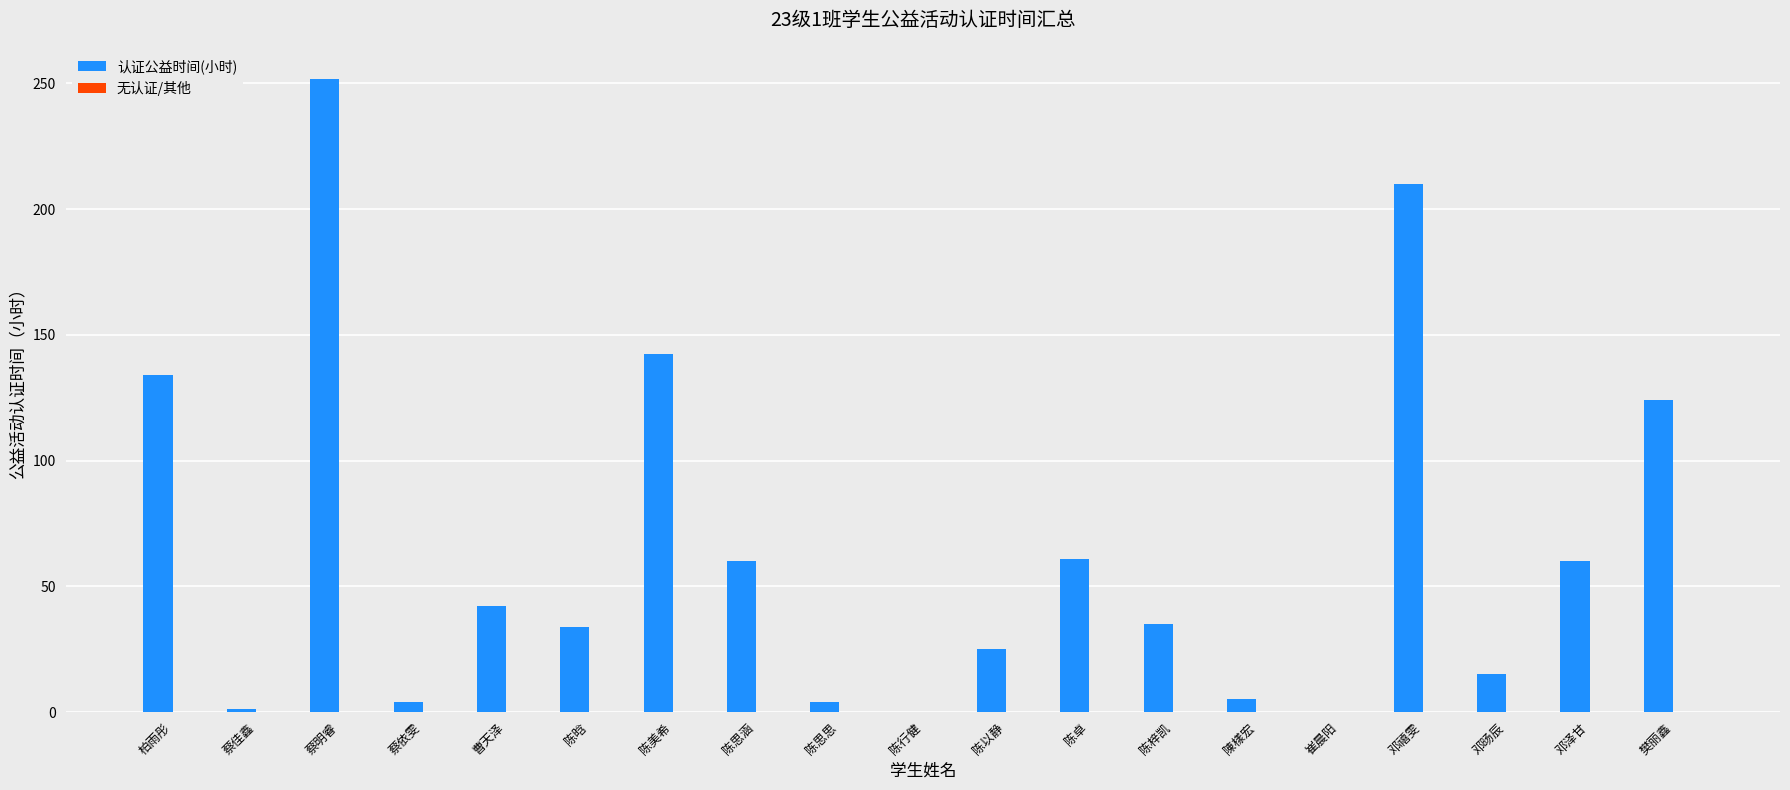

What is the sum of the values at 陈行健 and 柏雨彤?

134.0